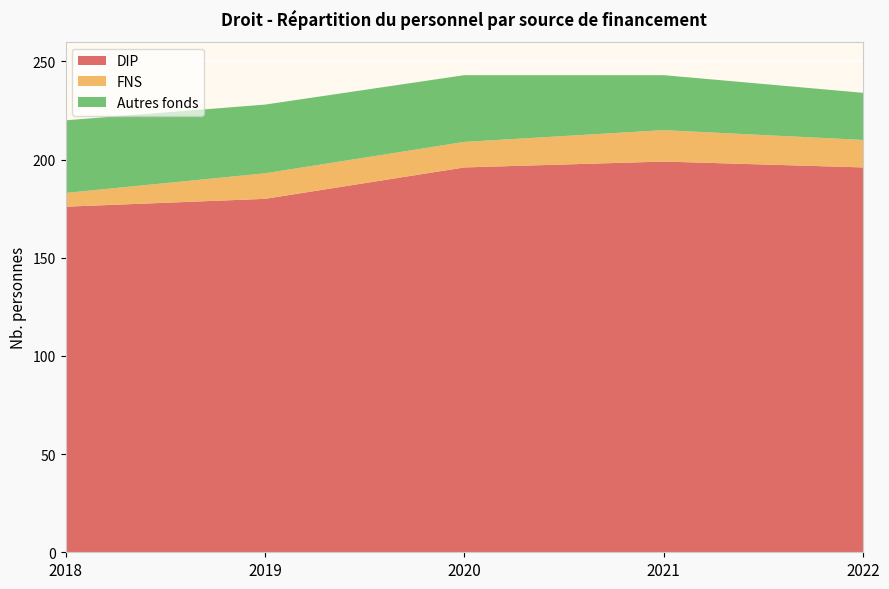

Reading left to right, transcribe all the data shown in this chart.

DIP: 176	180	196	199	196
FNS: 7	13	13	16	14
Autres fonds: 37	35	34	28	24